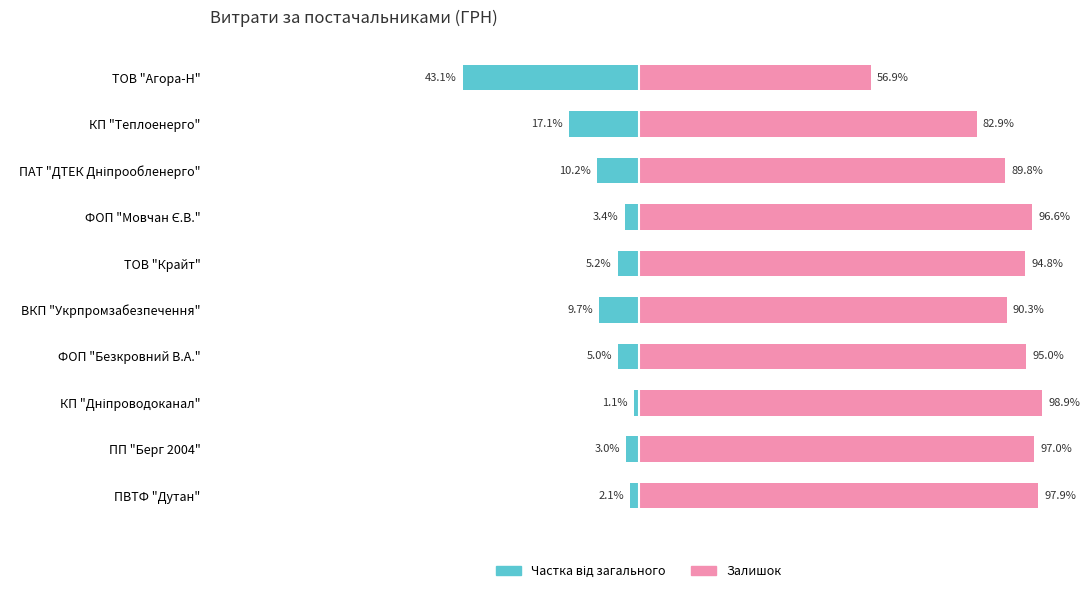

Is the value of Частка від загального at ТОВ "Крайт" greater than the value of Залишок at ВКП "Укрпромзабезпечення"?

No